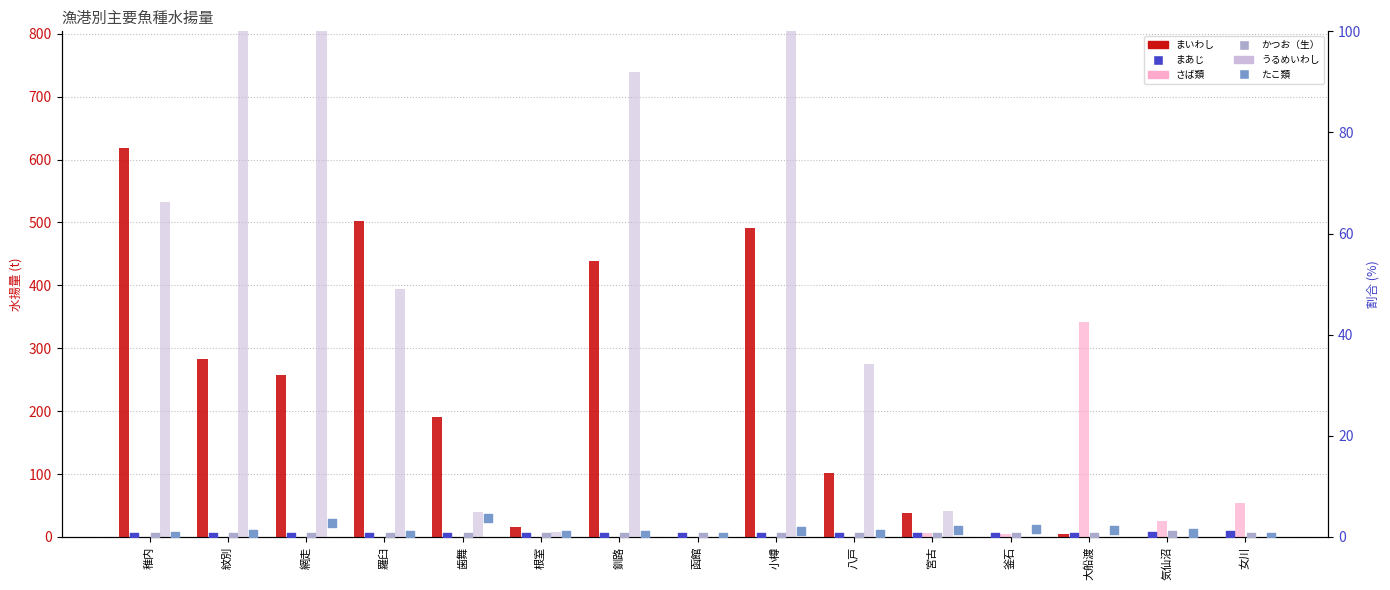

Is the value of まいわし at 函館 greater than the value of うるめいわし at 稚内?

No